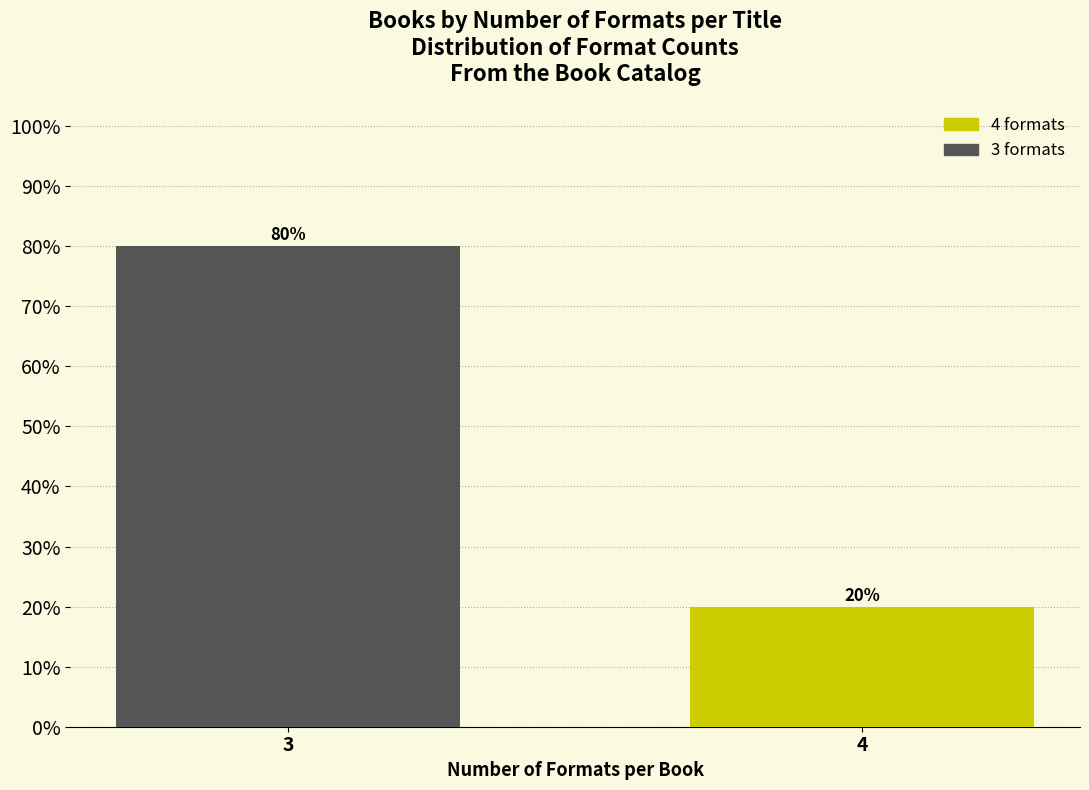

Reading right to left, list all the values displayed in this chart.

20	80